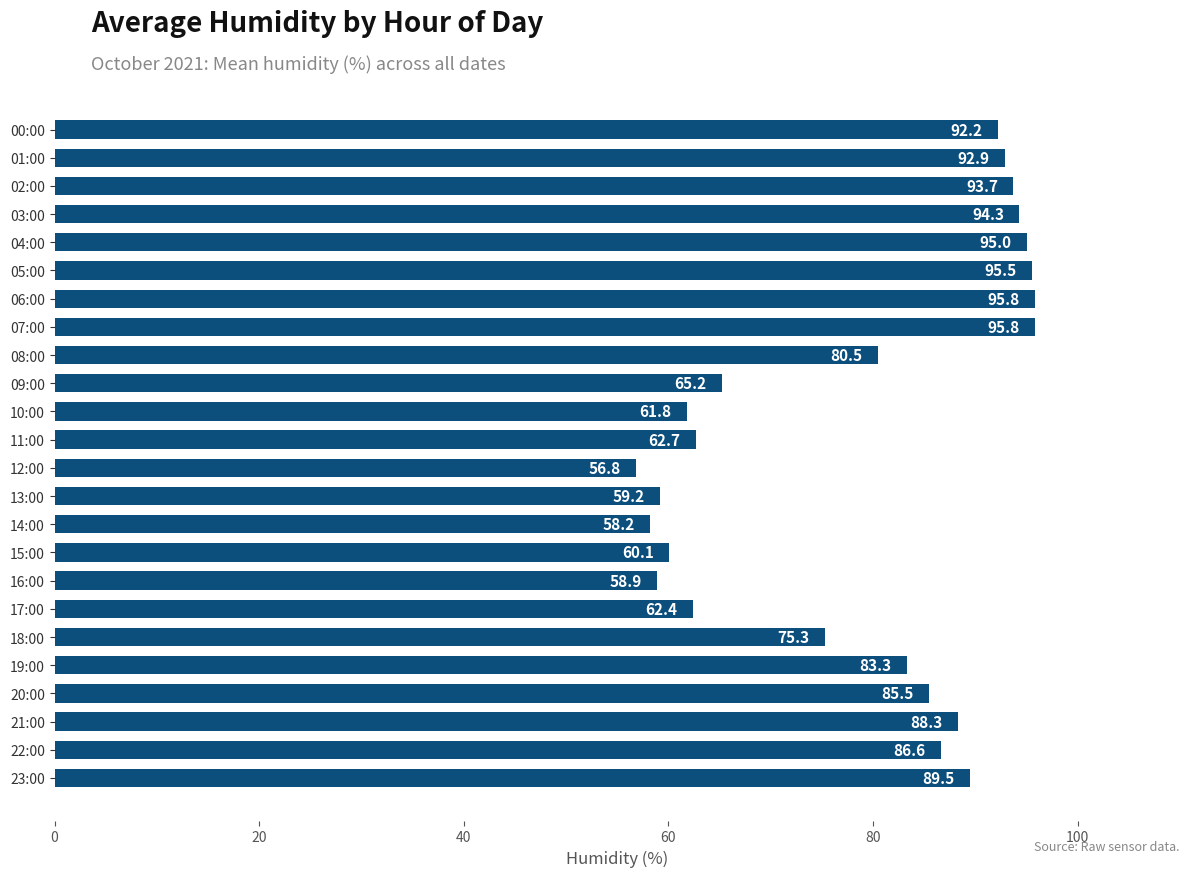

Does the chart contain any negative values?

No